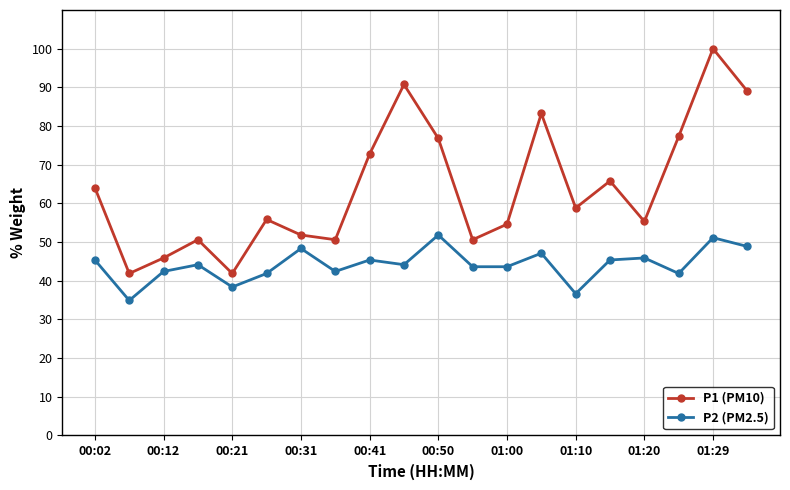

Rank the series by their average value, from lowest to highest.

P2 (PM2.5), P1 (PM10)